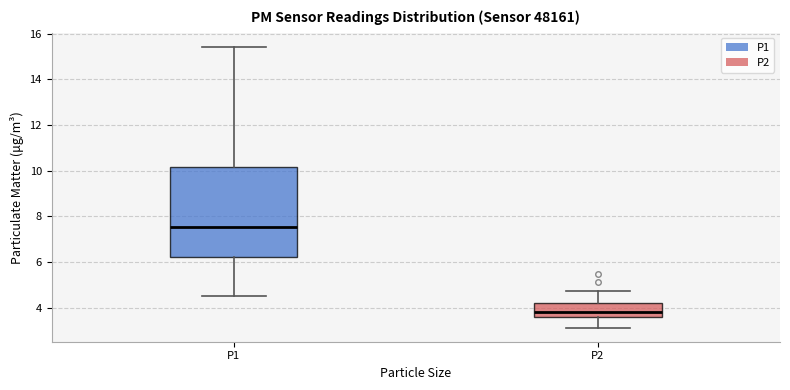

Which box's median line is the highest?

P1